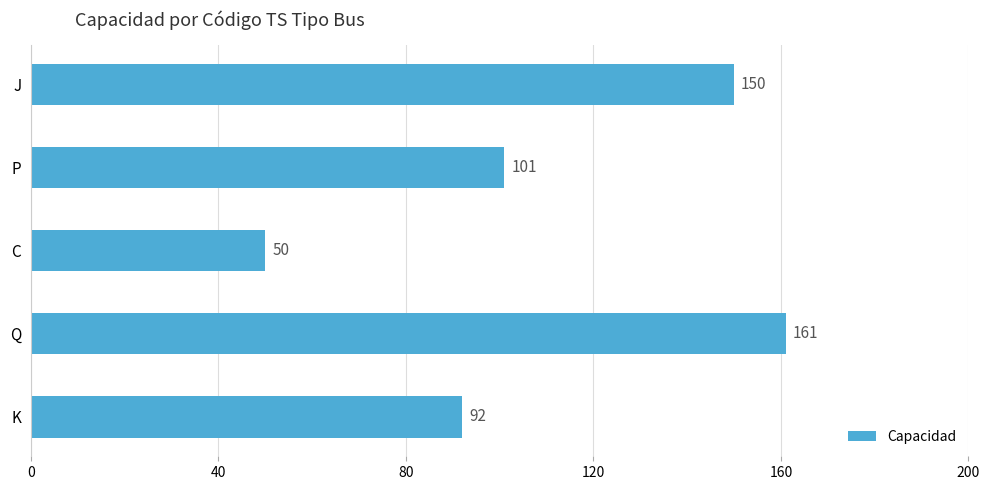

List the labels in order of value, largest first.

Q, J, P, K, C